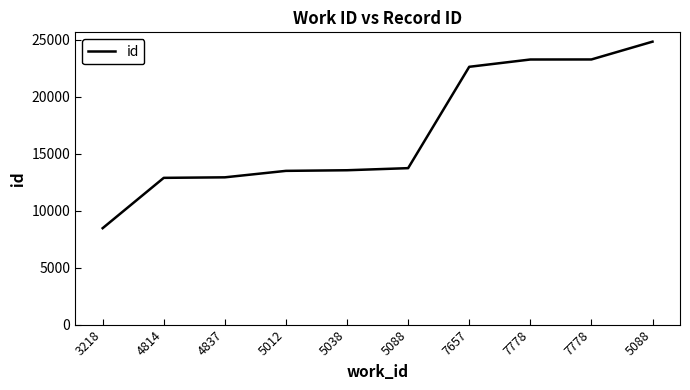

The chart shows a value of 14903 at 3218. True or false?

False